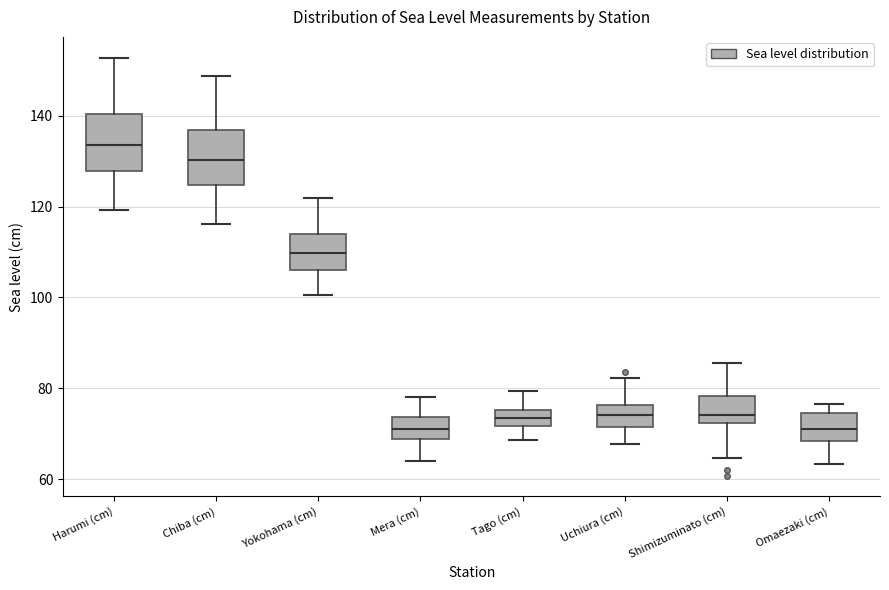

Where does the lower whisker of the box for Chiba (cm) end on the y-axis? The values are not printed on the chart, so give them approximately, as read against the axis.

116